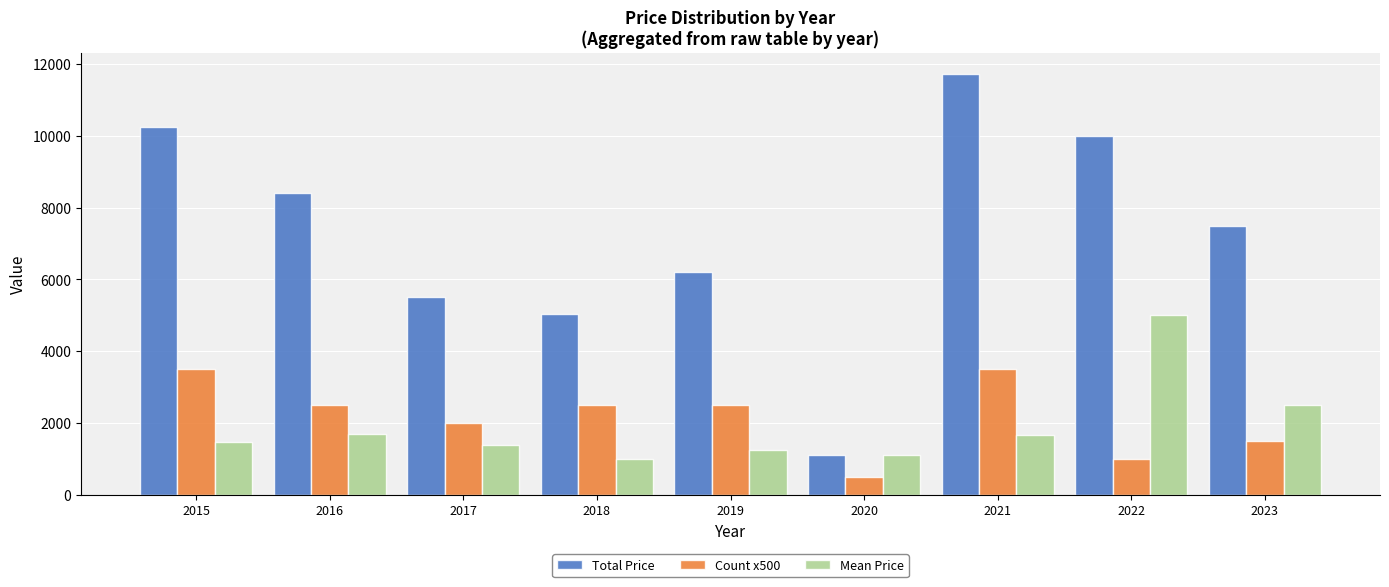

The Total Price series shows 5500.0 at 2017. True or false?

True